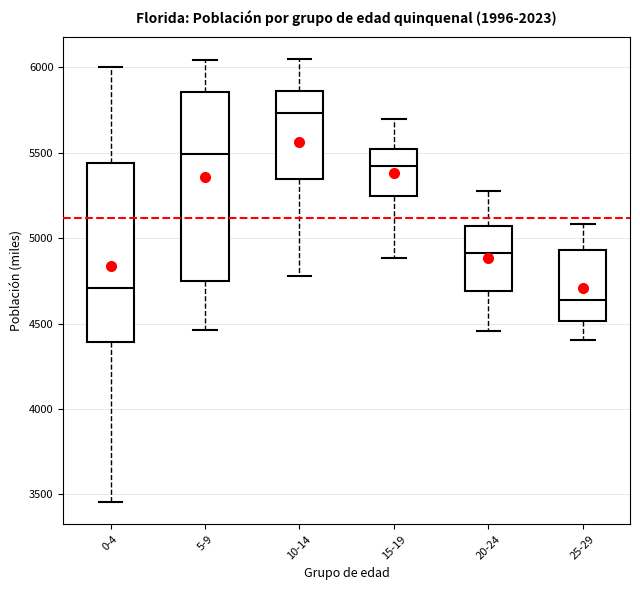

Reading left to right, transcribe this box plot: for each box, give where its median line is, the range the box spans, and where its two whiskers end, as read against the y-axis. The values are not printed on the chart, so give them approximately, as read against the axis.

0-4: median 4700, box 4400 to 5450, whiskers 3450 to 6000
5-9: median 5500, box 4750 to 5850, whiskers 4450 to 6050
10-14: median 5750, box 5350 to 5850, whiskers 4800 to 6050
15-19: median 5450, box 5250 to 5500, whiskers 4900 to 5700
20-24: median 4900, box 4700 to 5050, whiskers 4450 to 5300
25-29: median 4650, box 4500 to 4950, whiskers 4400 to 5100